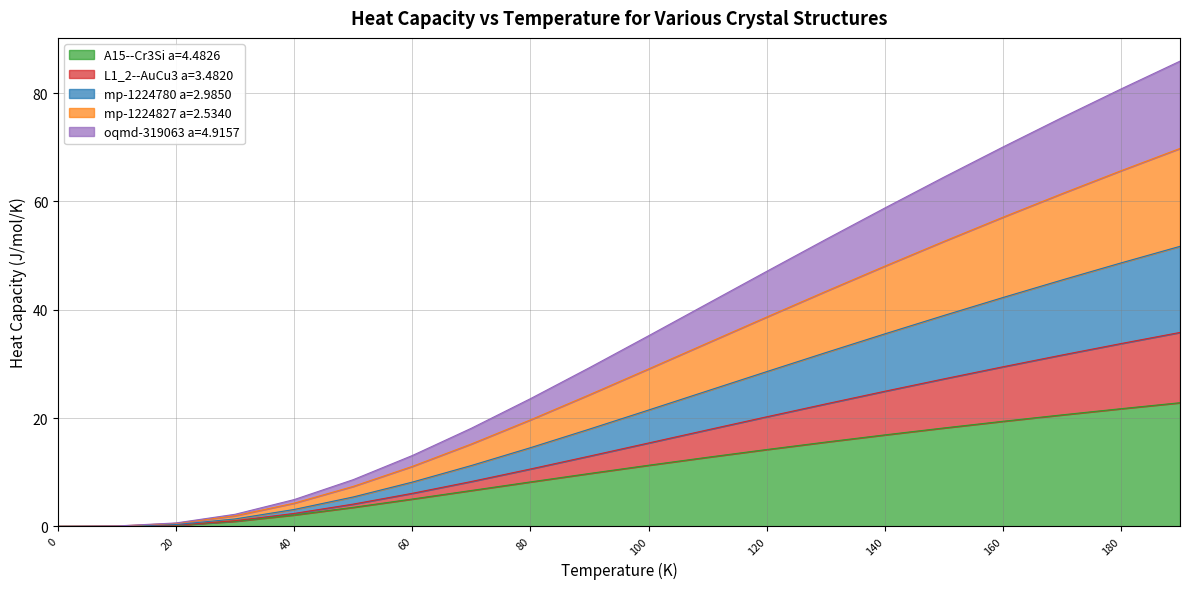

What is the approximate value of A15--Cr3Si a=4.4826 at 160?

19.4